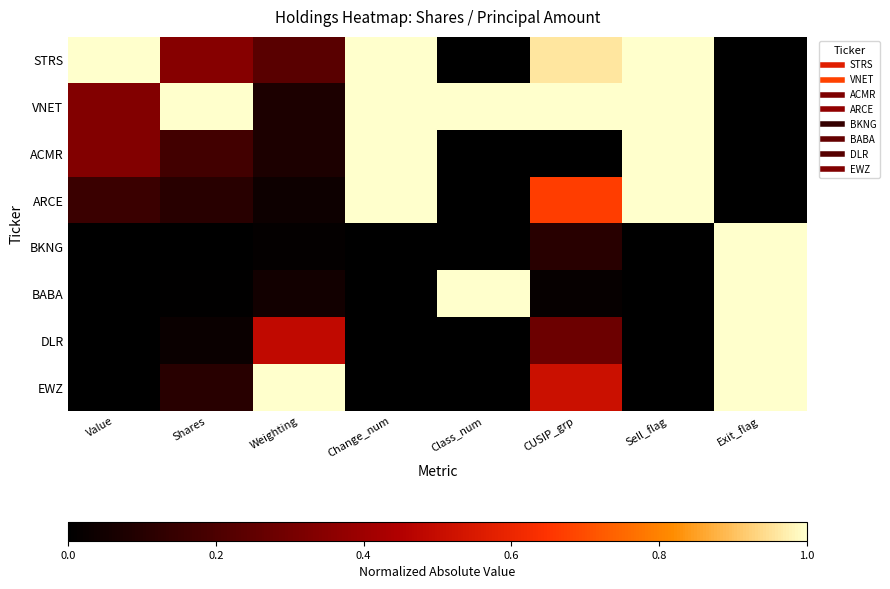

Which label corresponds to the largest value in the chart?

Value